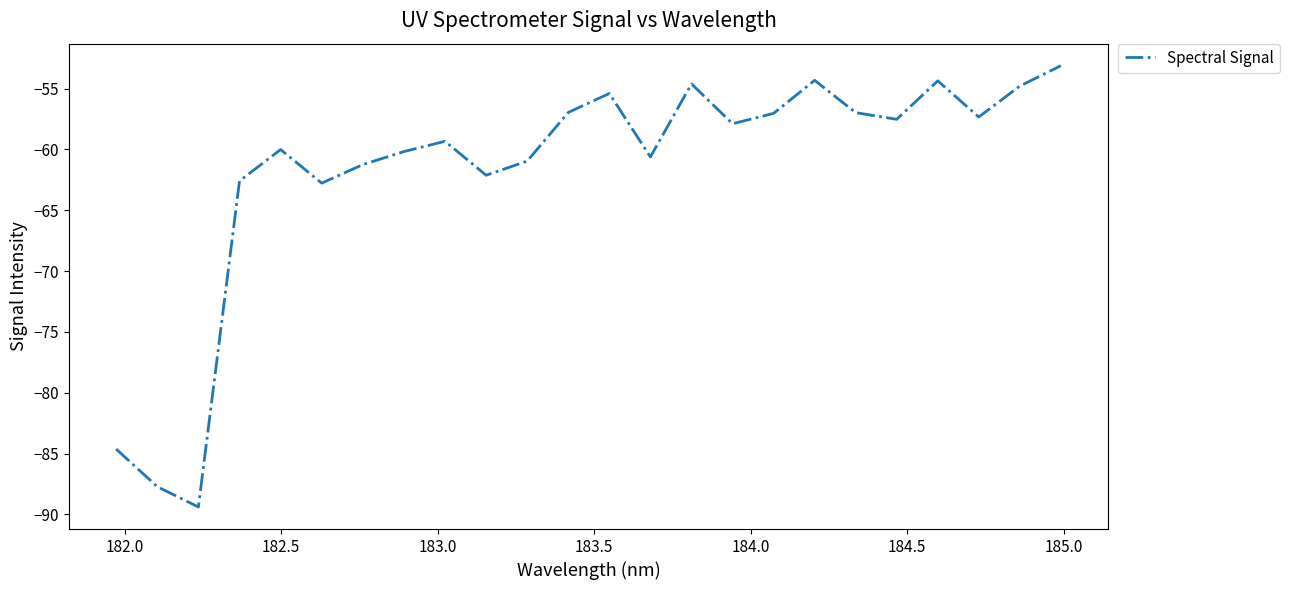

What is the difference between the maximum and minimum values?

36.3